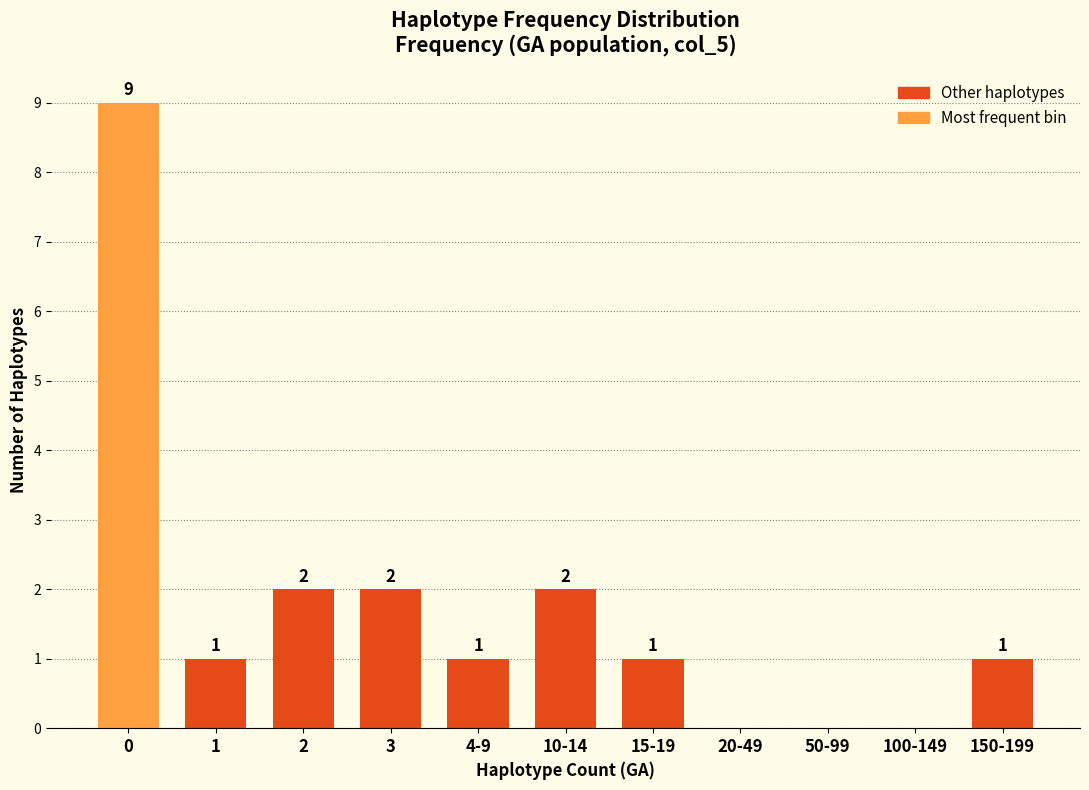

Reading left to right, list all the values displayed in this chart.

0=9	1=1	2=2	3=2	4-9=1	10-14=2	15-19=1	20-49=0	50-99=0	100-149=0	150-199=1